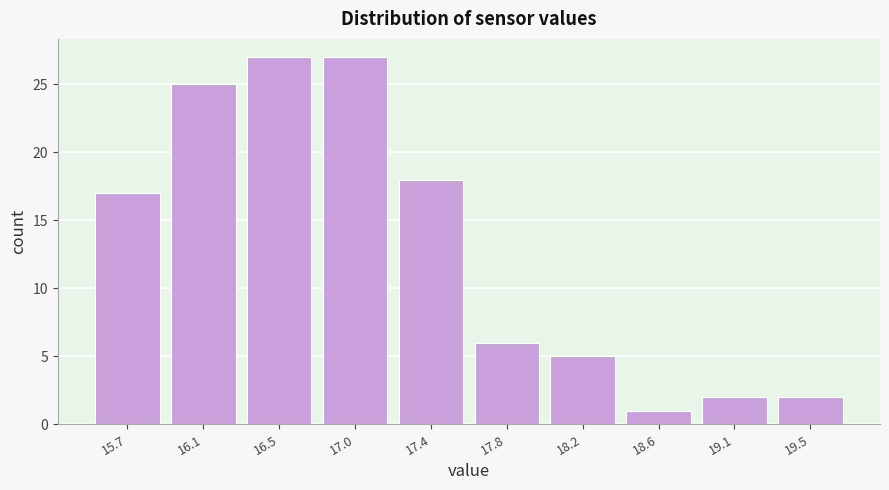

Reading left to right, list all the values displayed in this chart.

15.7=17	16.1=25	16.5=27	17.0=27	17.4=18	17.8=6	18.2=5	18.6=1	19.1=2	19.5=2